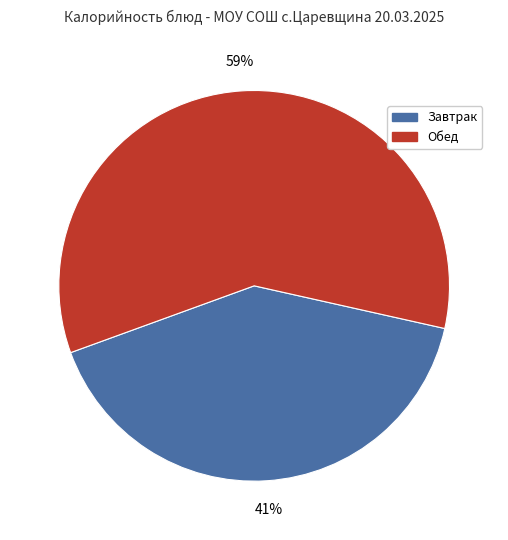

Is there a majority slice in this chart?

Yes